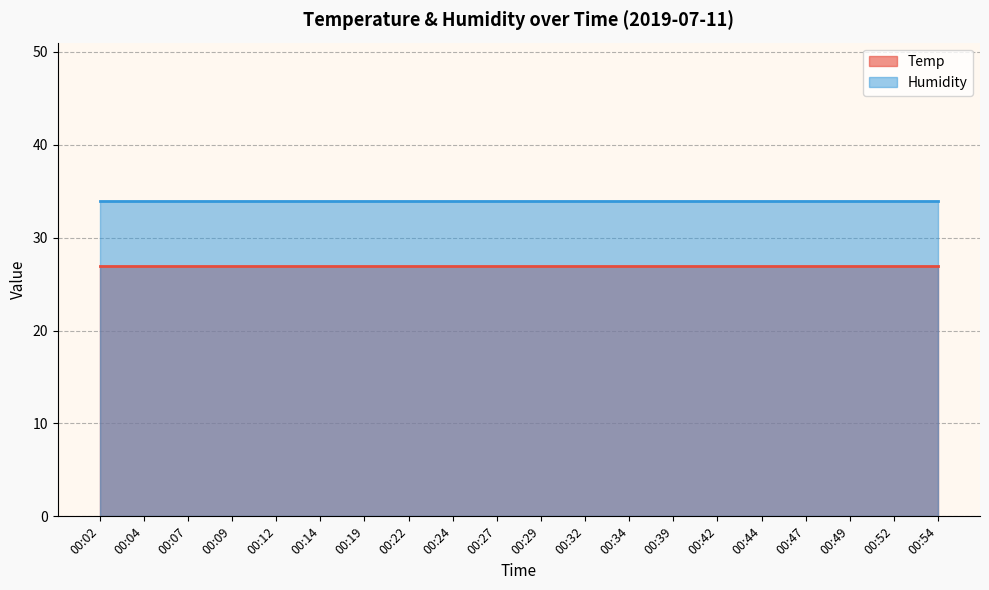

What is the value of the Temp point at the 1st from the left?

27